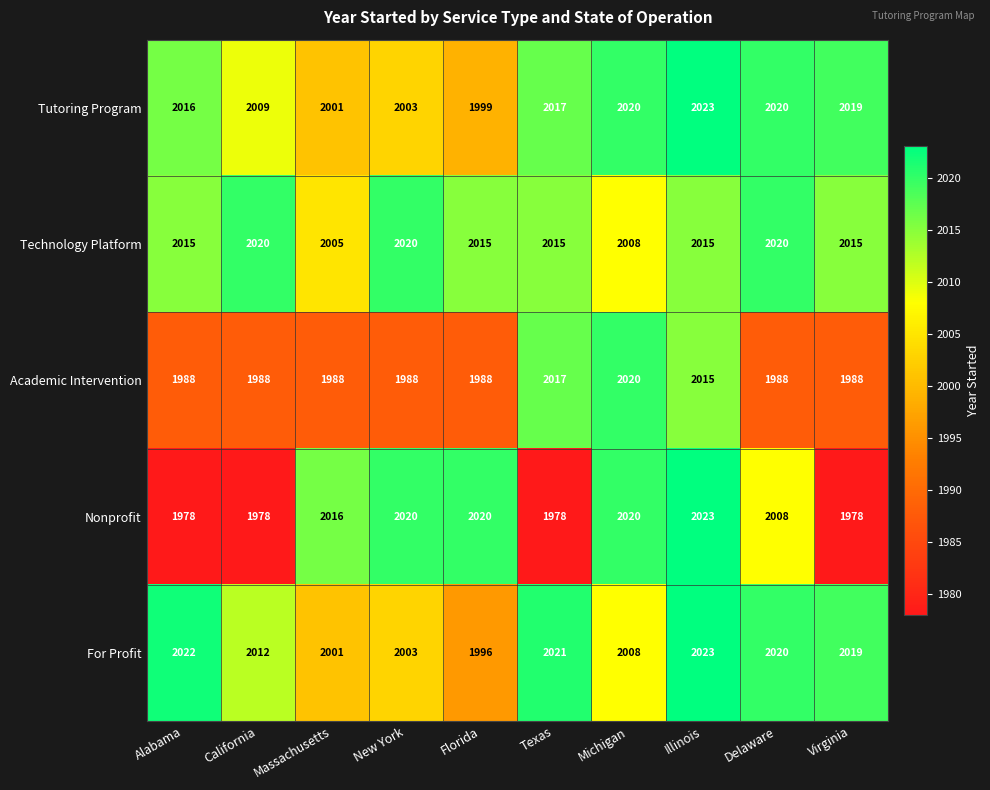

Where is Academic Intervention nearest to the value 2004?

Illinois